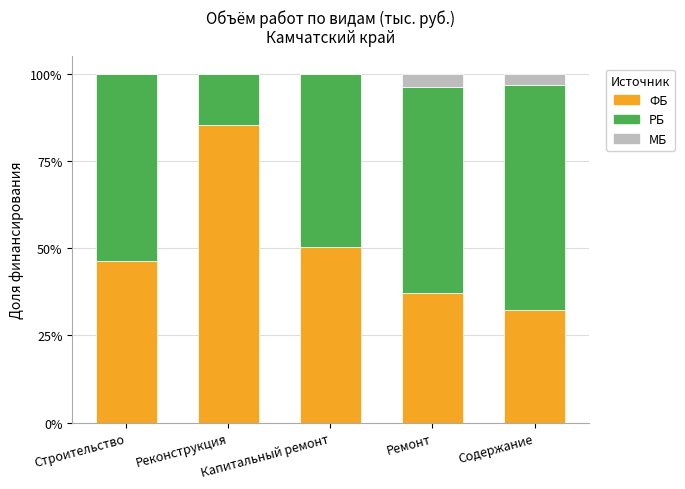

What is the average value of the ФБ series?

0.5